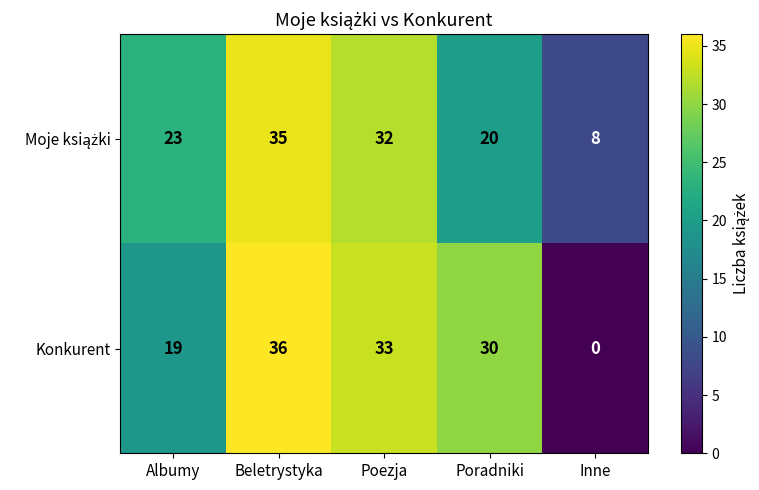

What is the difference between the highest and lowest values at Poradniki?

10